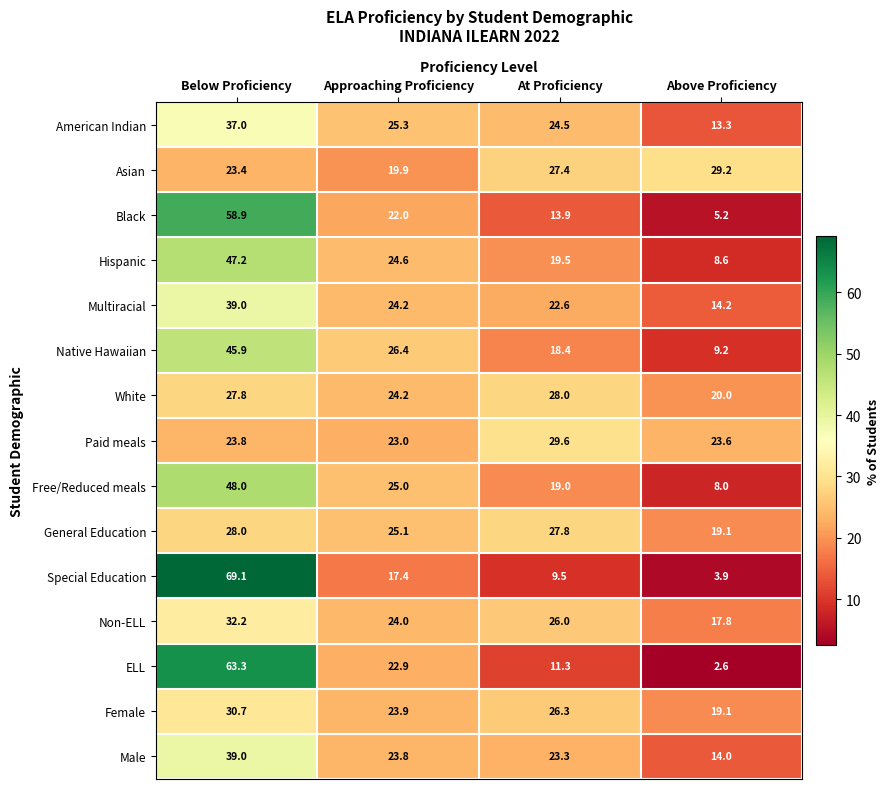

At which category is the sum across all series the highest?

Below Proficiency